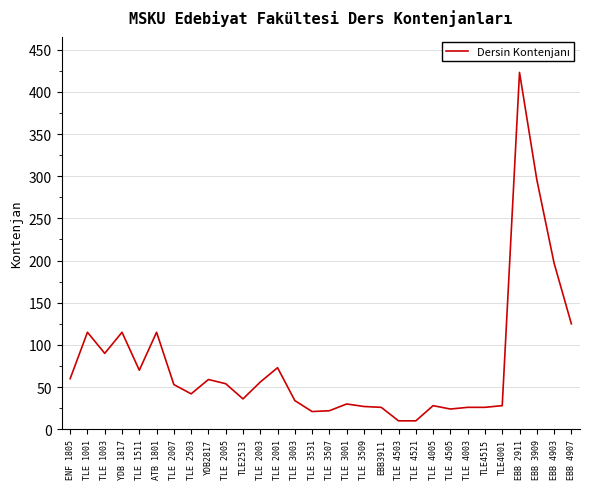

What is the change in value from TLE 4005 to TLE 4003?

-2